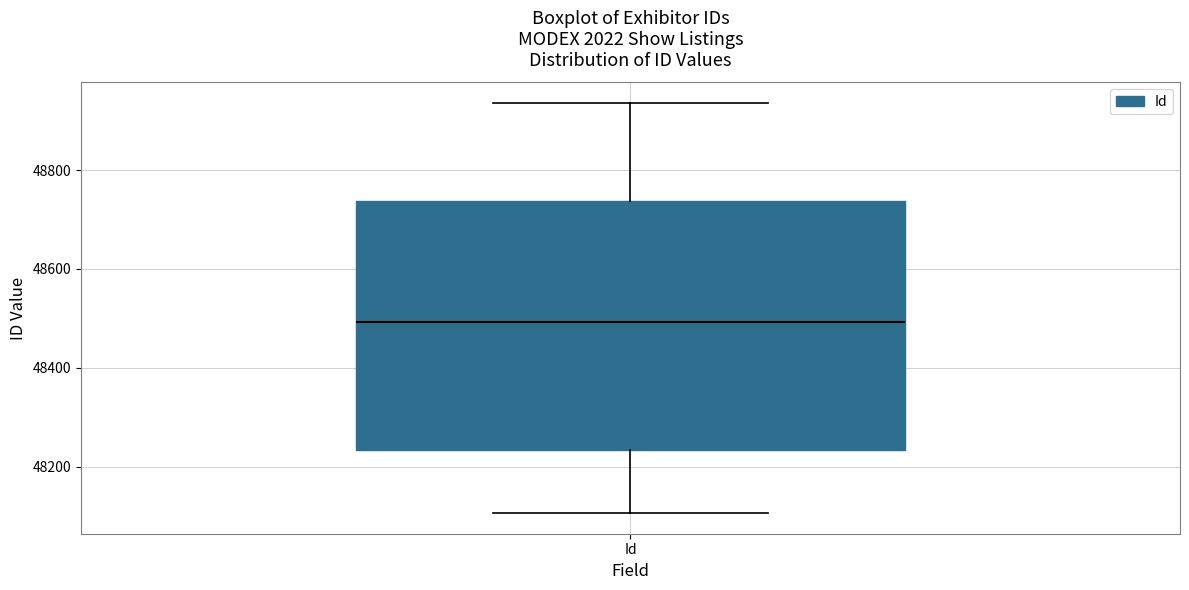

Where does the lower whisker of the box for Id end on the y-axis? The values are not printed on the chart, so give them approximately, as read against the axis.

48100